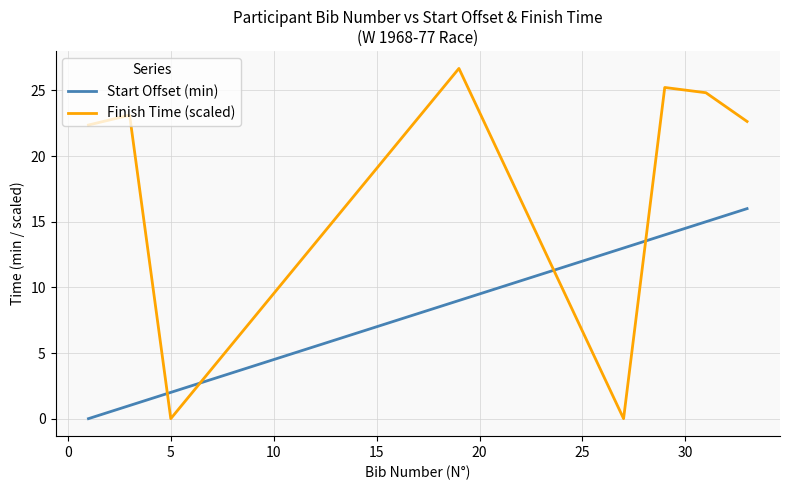

How many intersections are there between Start Offset (min) and Finish Time (scaled)?

4